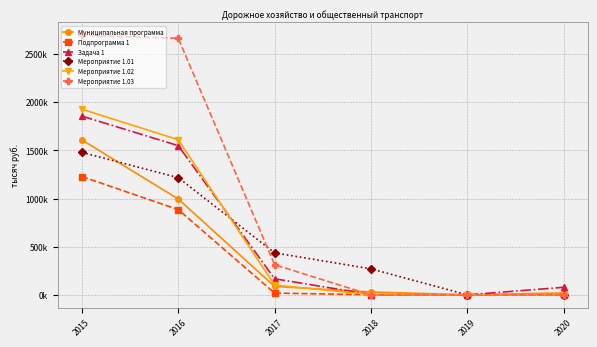

Reading left to right, what are all the values shown in this chart?

Муниципальная программа: 1608712.8	995047.9	87304.3	30000.0	900.0	20000.0
Подпрограмма 1: 1228375.3	885042.6	18427.8	734.9	0.0	989.0
Задача 1: 1855818.1	1548927.6	166828.2	2948.4	0.0	78681.9
Мероприятие 1.01: 1478620.5	1217068.7	436133.6	270000.0	0.0	0.0
Мероприятие 1.02: 1927329.8	1610677.7	101578.8	2991.0	0.0	0.0
Мероприятие 1.03: 2693801.7	2663801.7	312683.5	0.0	0.0	0.0